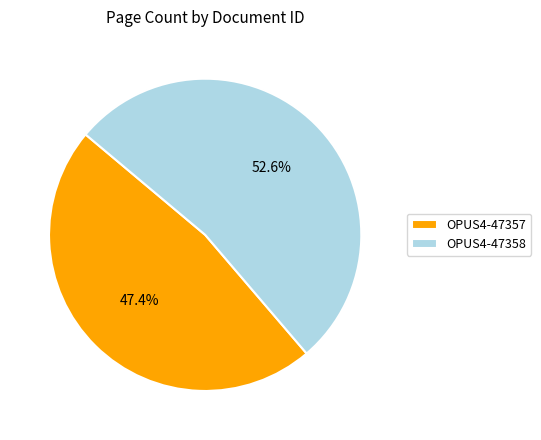

Does OPUS4-47357 account for over 50% of the chart?

No